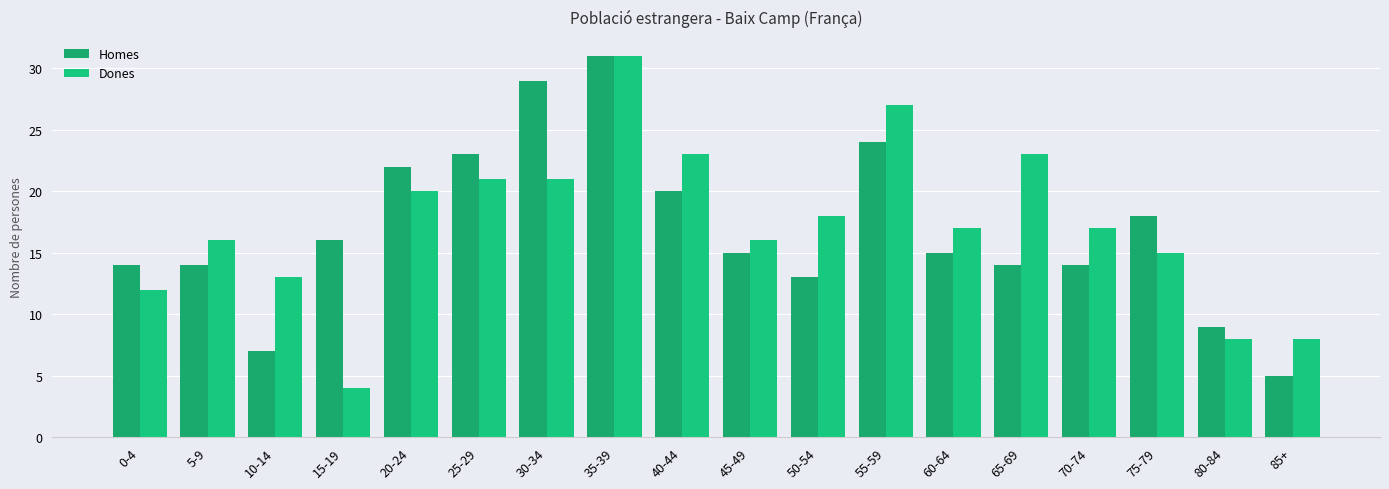

What is the average value of the Dones series?

17